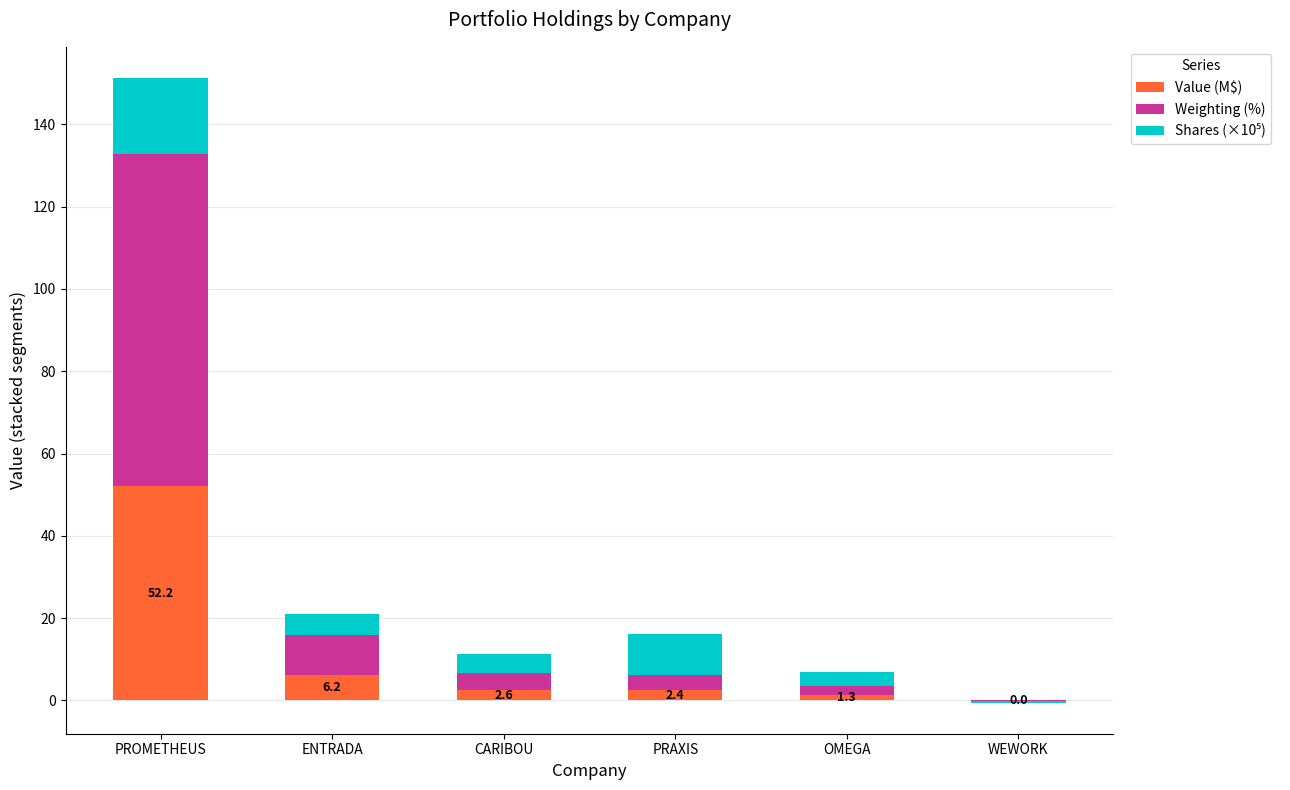

At ENTRADA, list the series in order from smallest to largest.

Shares (×10⁵), Value (M$), Weighting (%)